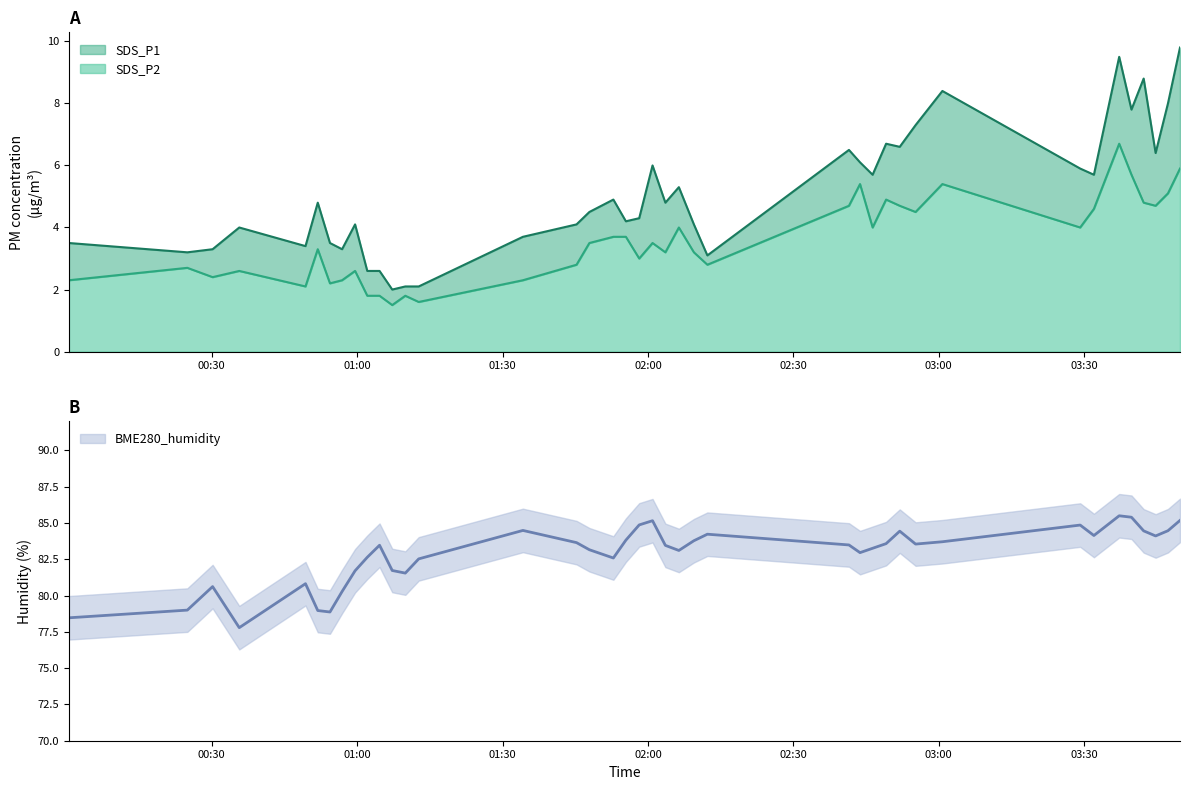

What is the label of the 6th point from the left?

03:00